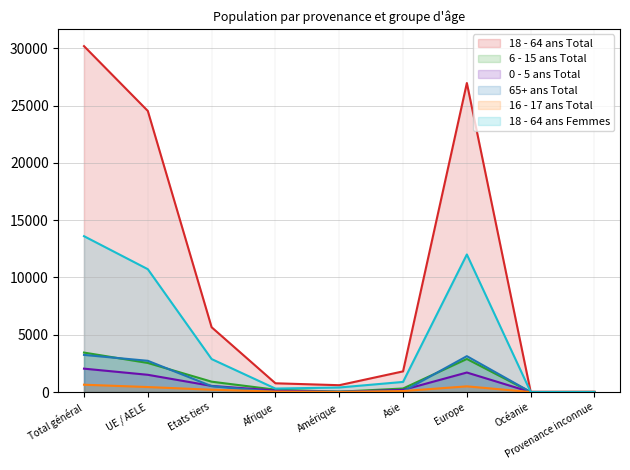

At which label is 0 - 5 ans Total closest to 1021?

UE / AELE